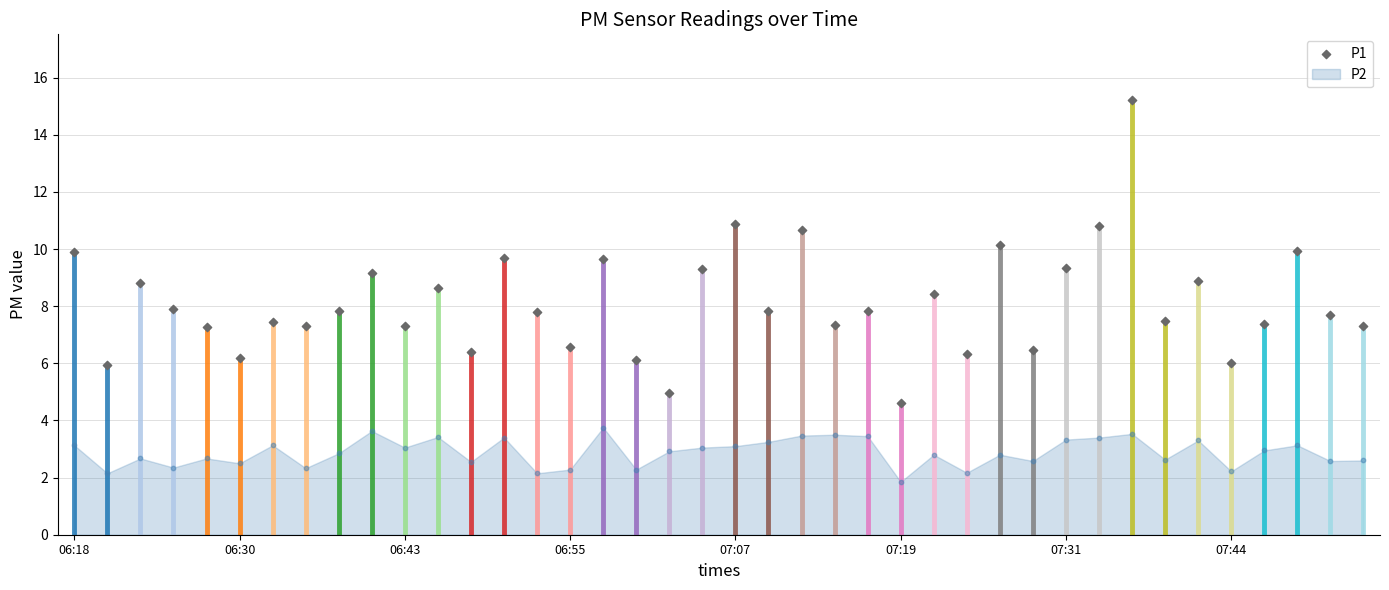

What is the change in value from 17 to 37?

+3.8